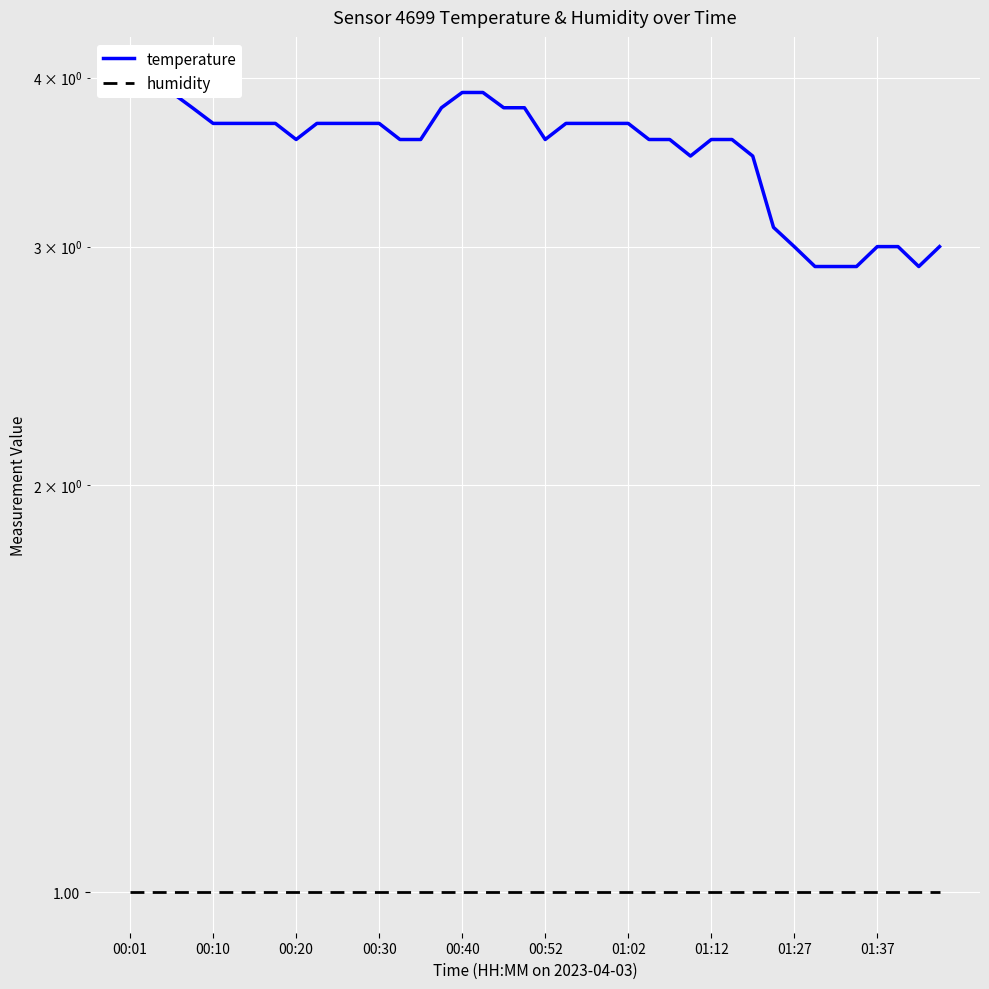

What is the value of the temperature point at the 37th from the left?

3.0